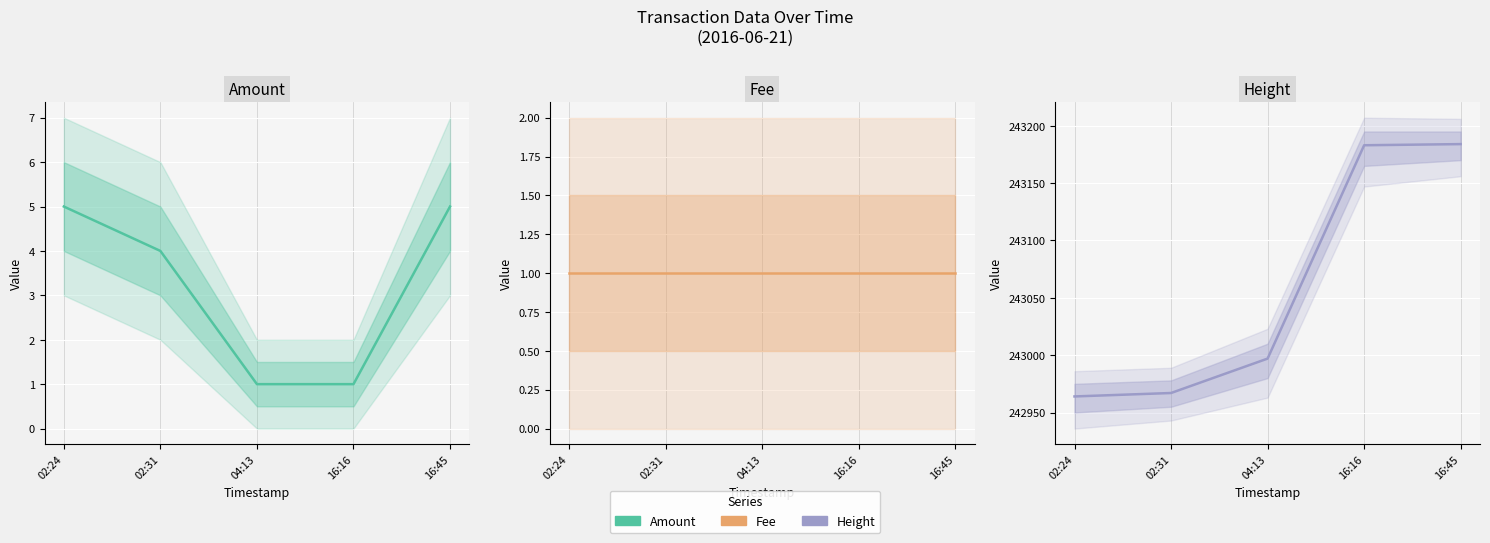

At which category is the sum across all series the highest?

16:45